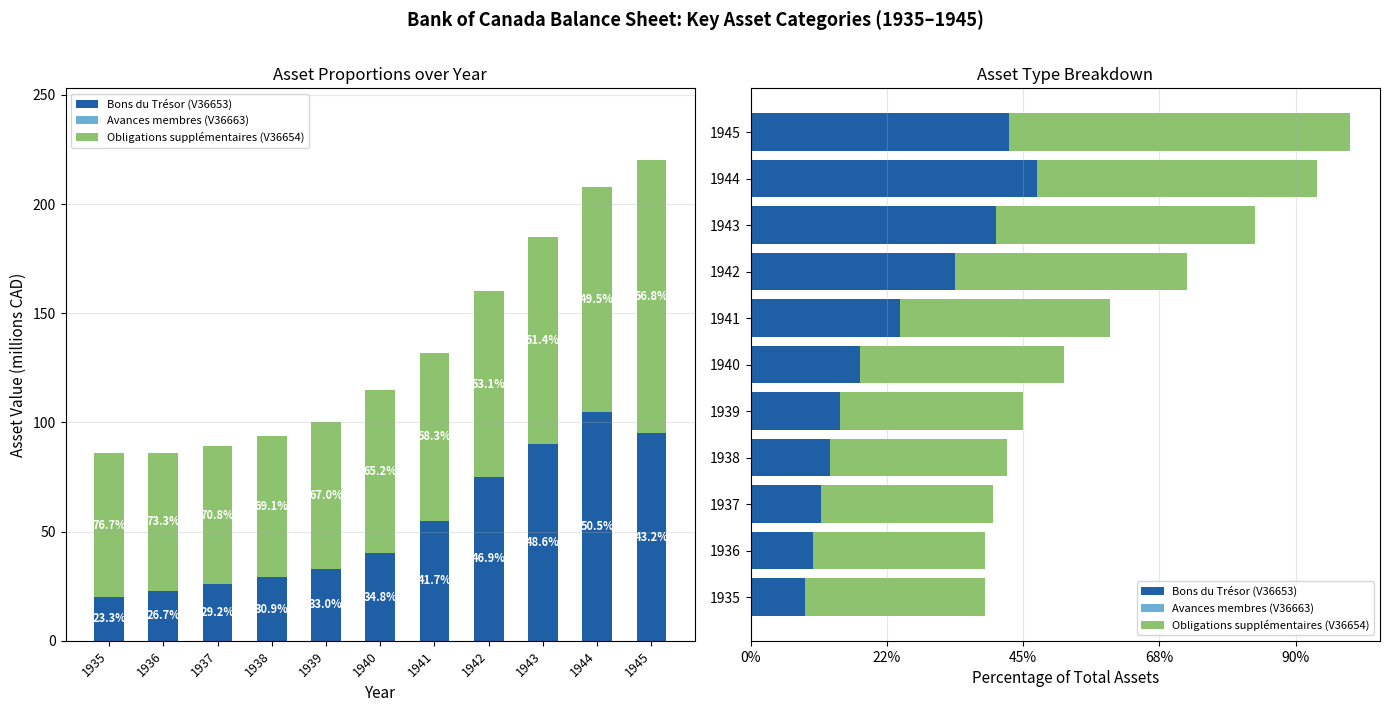

At which label does Obligations supplémentaires (V36654) reach its minimum?

1936